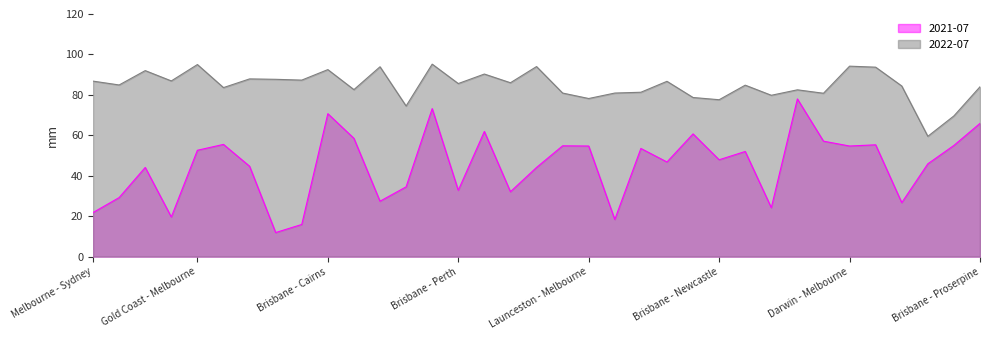

What are all the series names shown in the legend?

2021-07, 2022-07